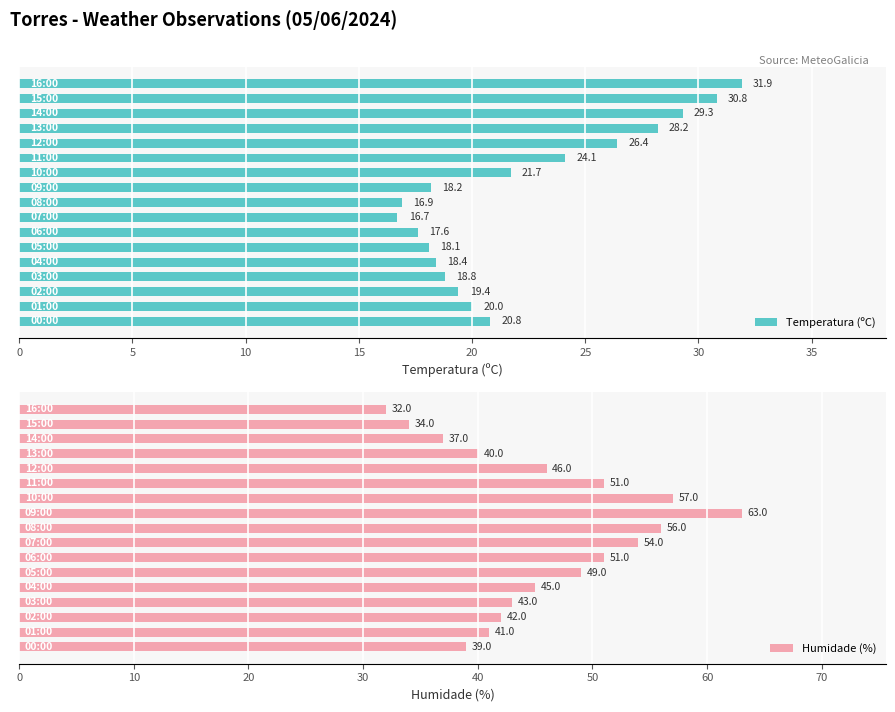

How many bars are there in total?

34